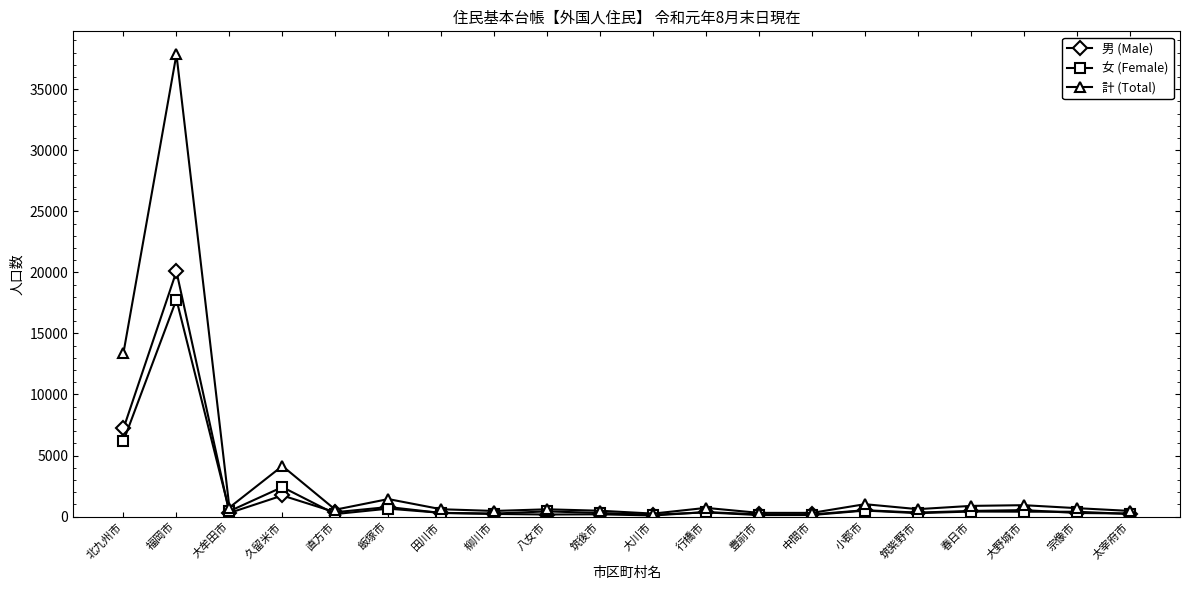

Read the 計 (Total) value at 筑後市, to the nearest 10.

480